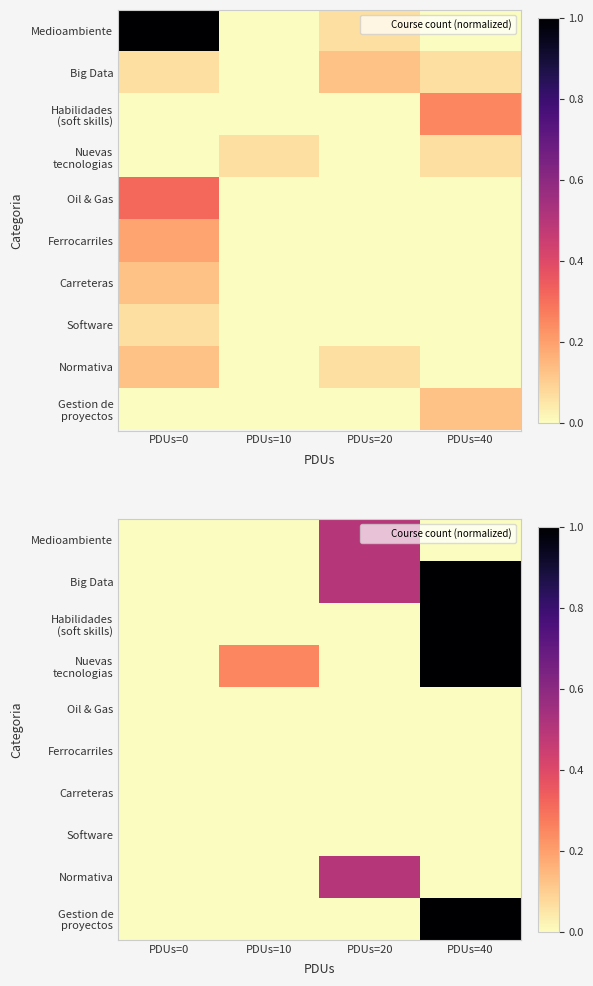

The value of Software at PDUs=40 is 0.0. True or false?

True